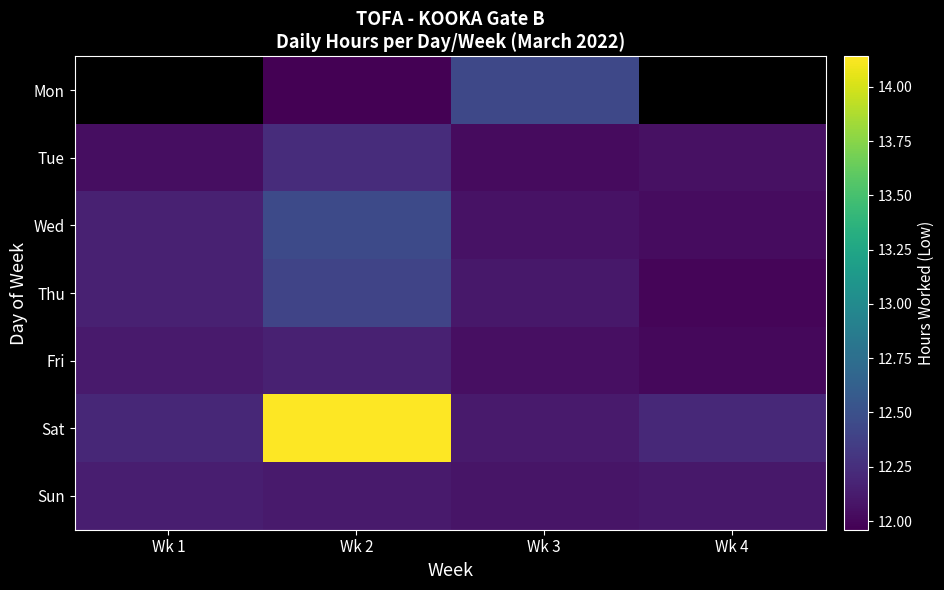

The Sat series shows 14.1 at Wk 2. True or false?

True